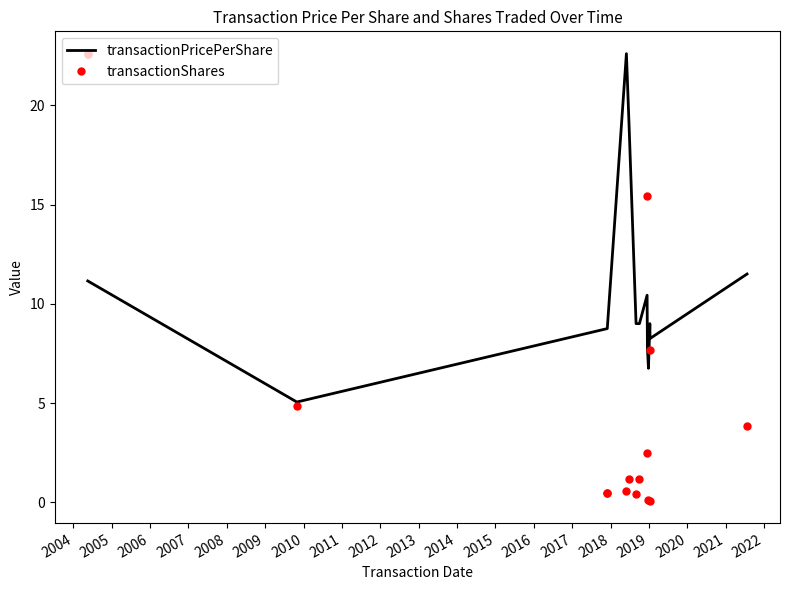

Reading right to left, transcribe all the data shown in this chart.

transactionPricePerShare: 2017=11.5	2016=8.2	2015=9.0	2014=6.8	2013=7.8	2012=10.4	2011=9.0	2010=9.0	2009=19.1	2008=22.6	2007=8.8	2006=8.8	2005=5.0	2004=11.2	2003=11.2
transactionShares: 2017=3.8	2016=0.1	2015=7.7	2014=0.1	2013=2.5	2012=15.4	2011=1.2	2010=0.4	2009=1.2	2008=0.6	2007=0.4	2006=0.4	2005=4.8	2004=22.6	2003=22.6